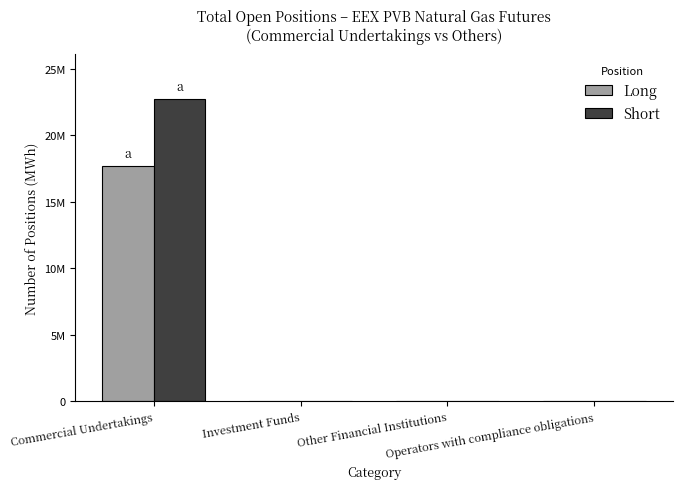

Are the bars grouped side by side (vs. stacked)?

Yes